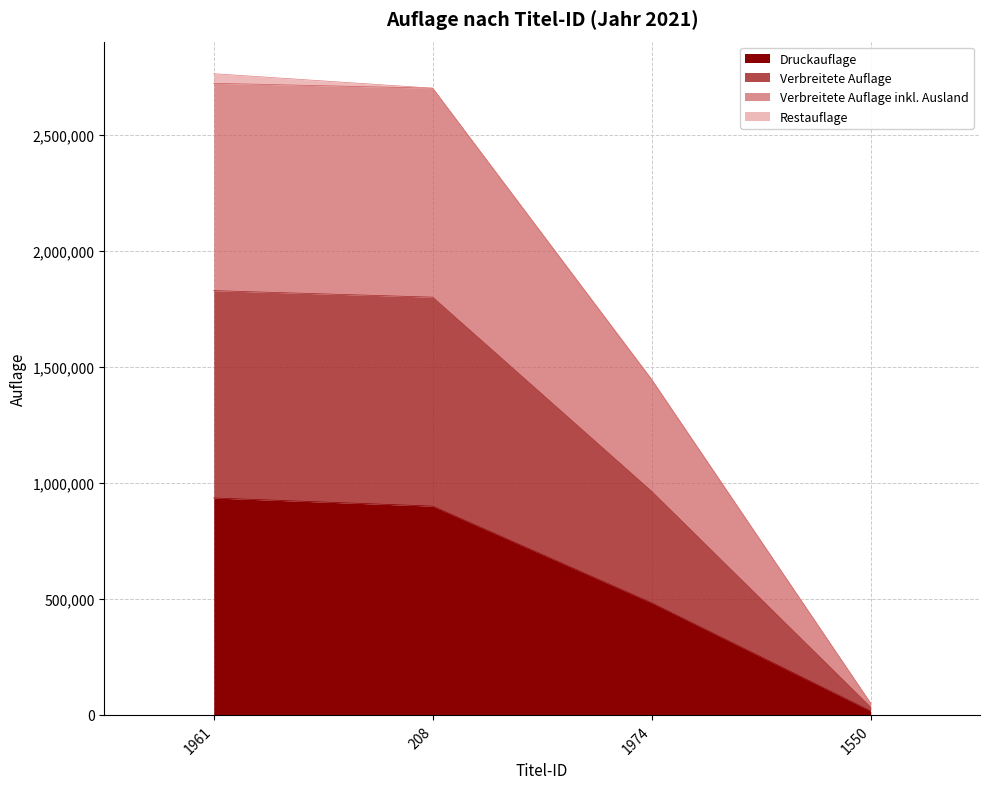

What is the maximum value for Druckauflage?

935558